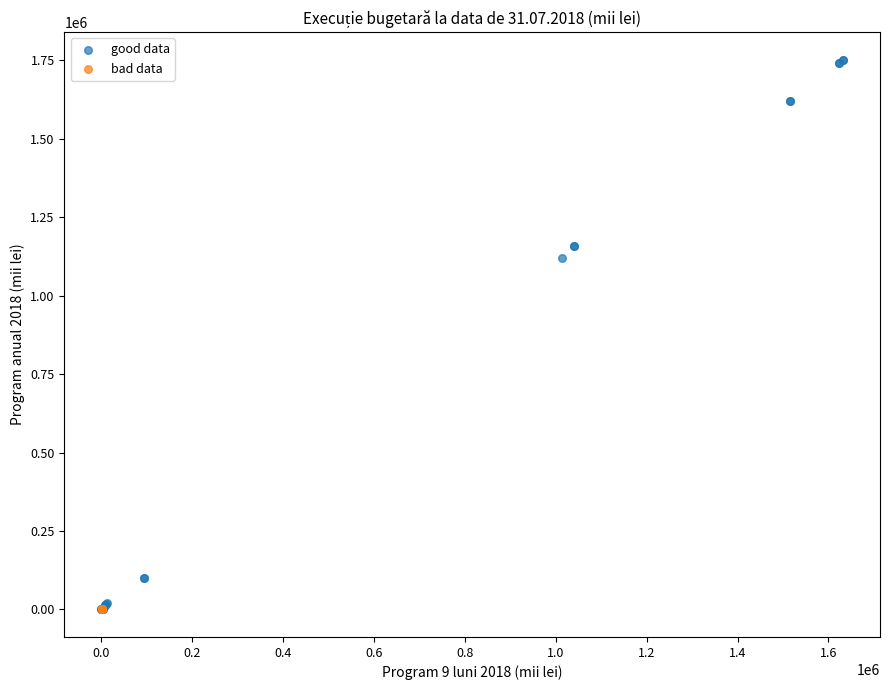

Which series contains the highest Y value?

good data